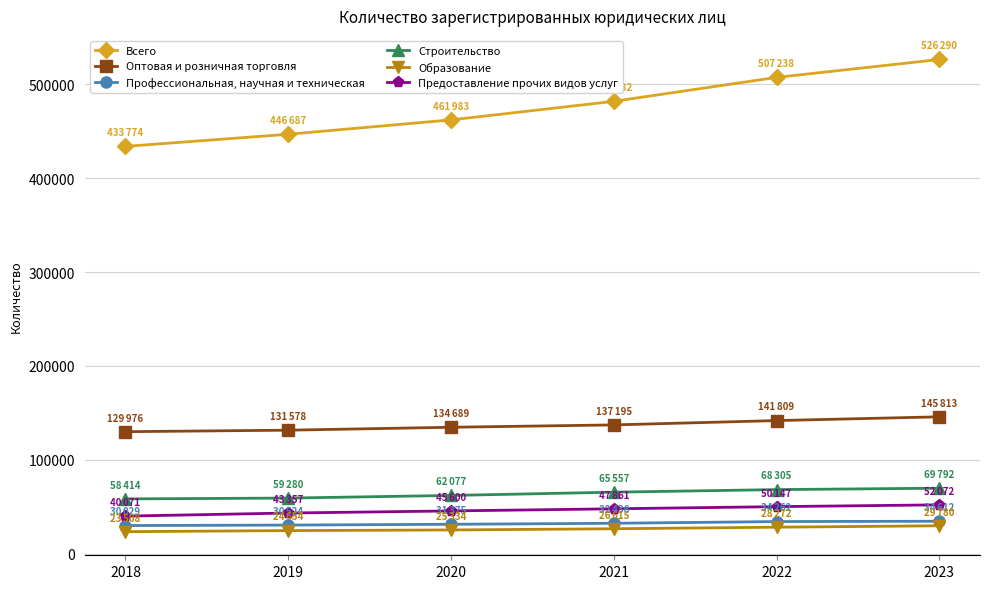

How many Предоставление прочих видов услуг values are between 43357 and 50147?

4